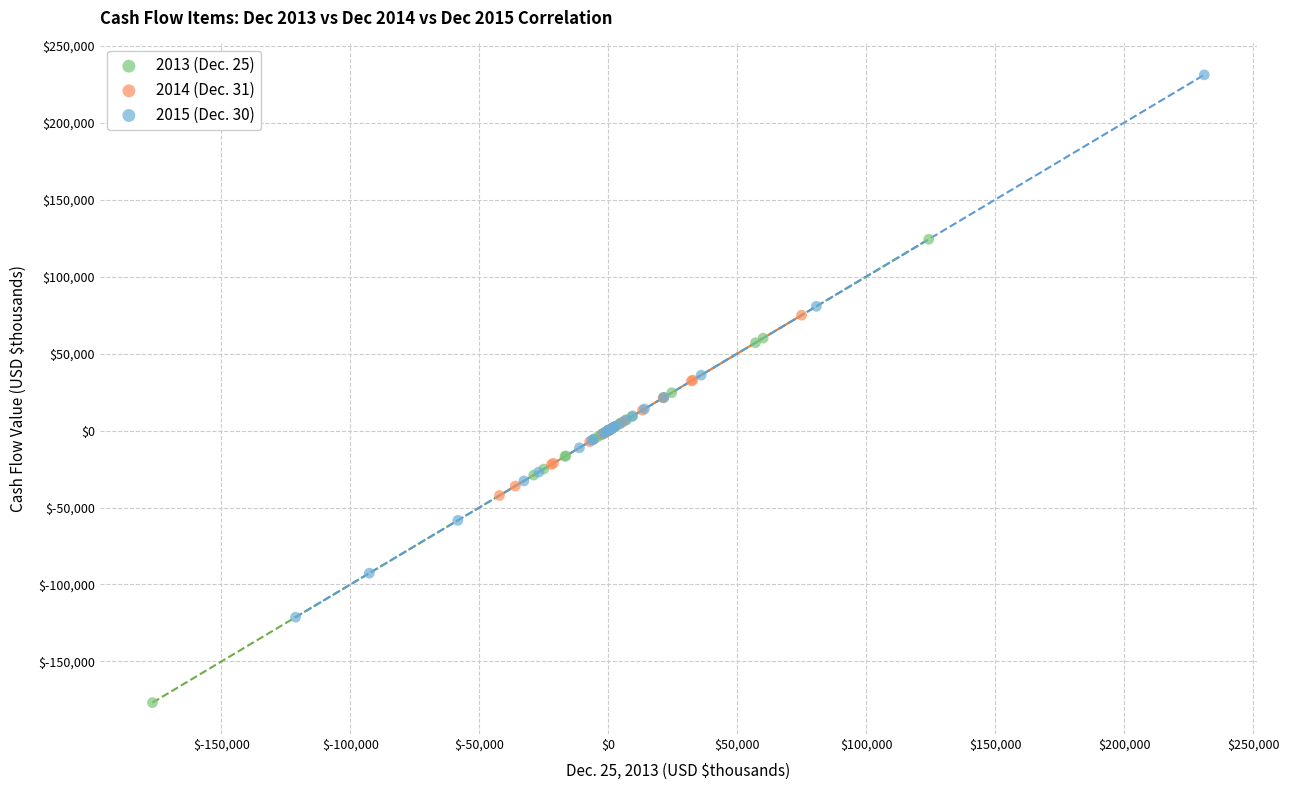

Which series reaches the minimum Y coordinate?

2013 (Dec. 25)